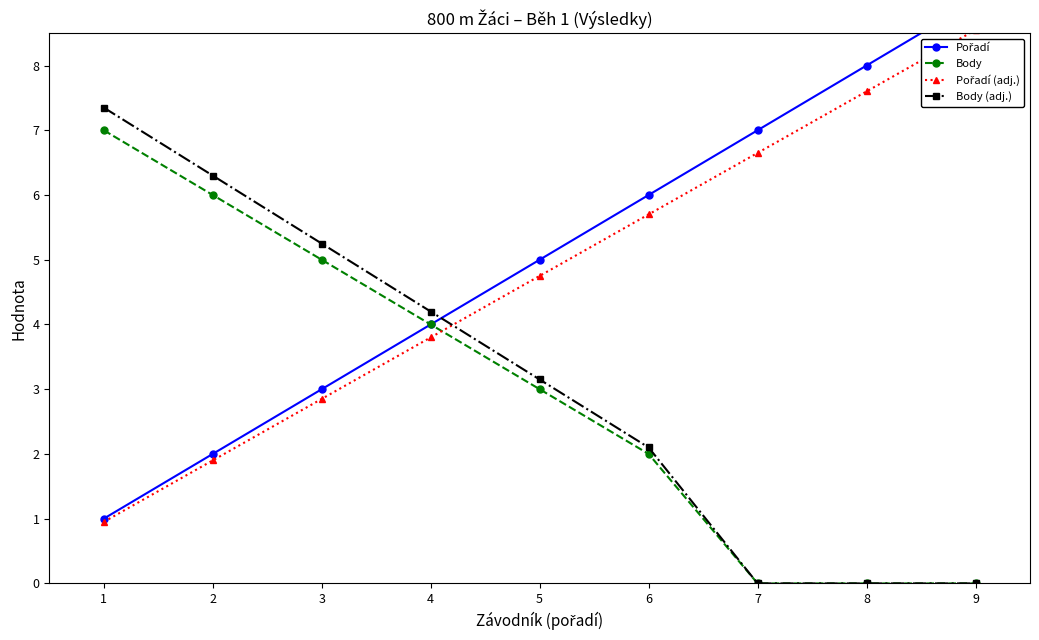

How many distinct data groups are displayed?

4